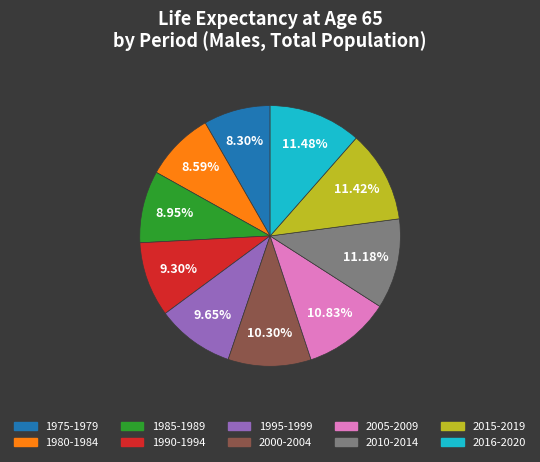

To the nearest percent, what is the combined percentage of 2010-2014 and 2005-2009?

22%